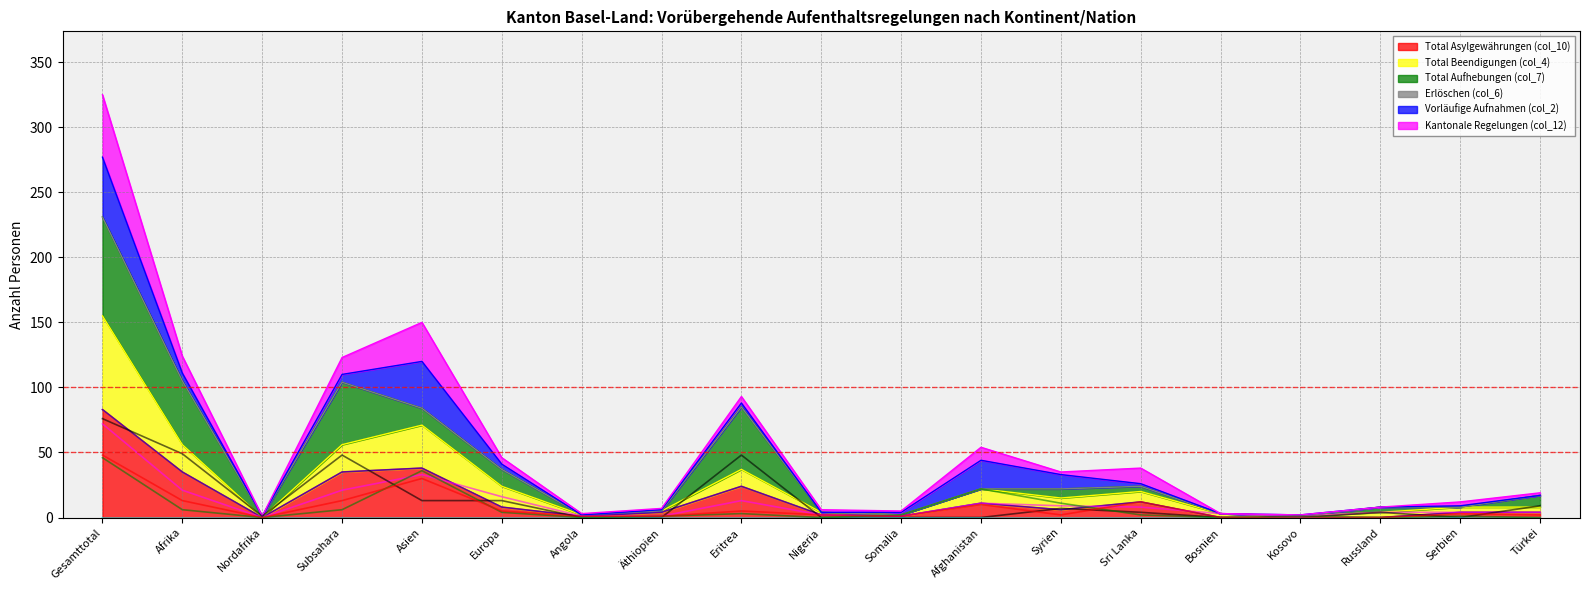

Which category has the lowest value in the Total Beendigungen (col_4) series?

Nordafrika